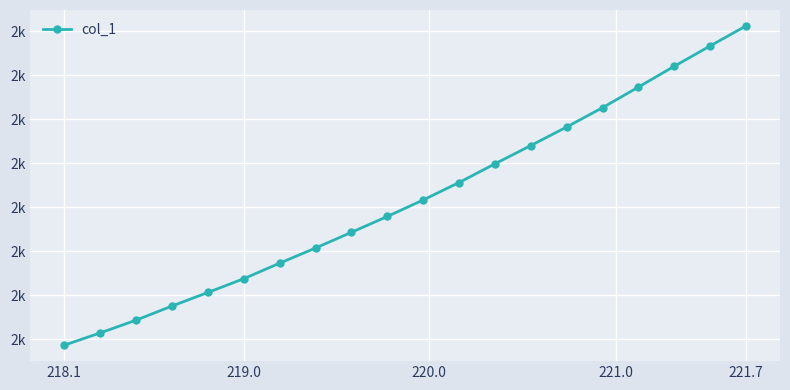

Is this an area chart (filled region under the line)?

No